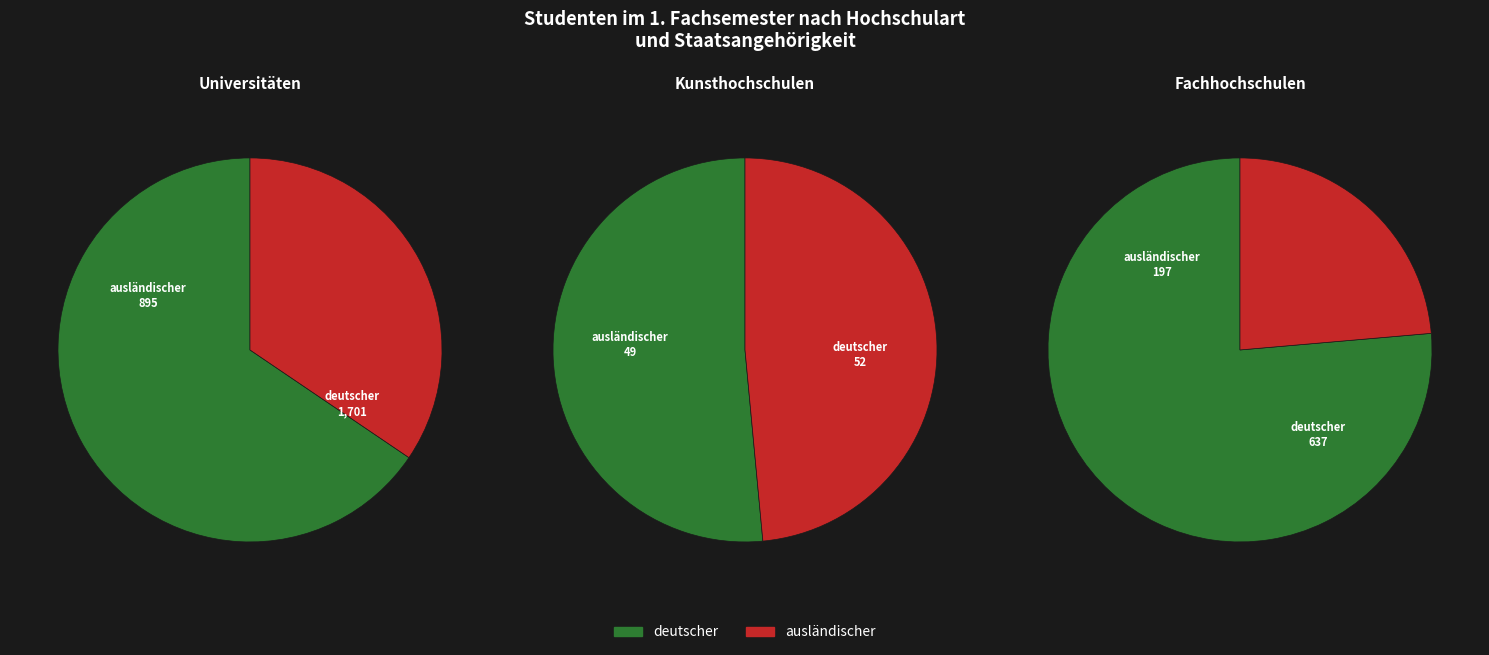

What is the smallest slice in the pie chart?

ausländischer